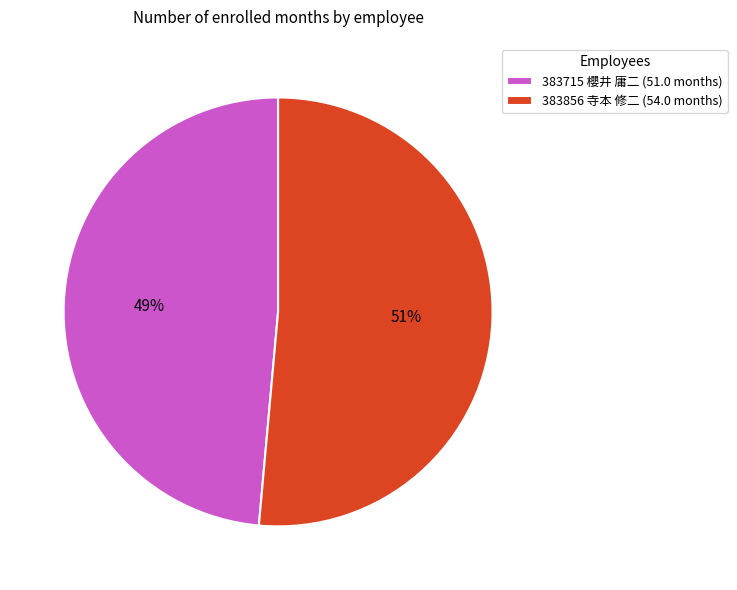

Which slice is the largest?

383856 寺本 修二